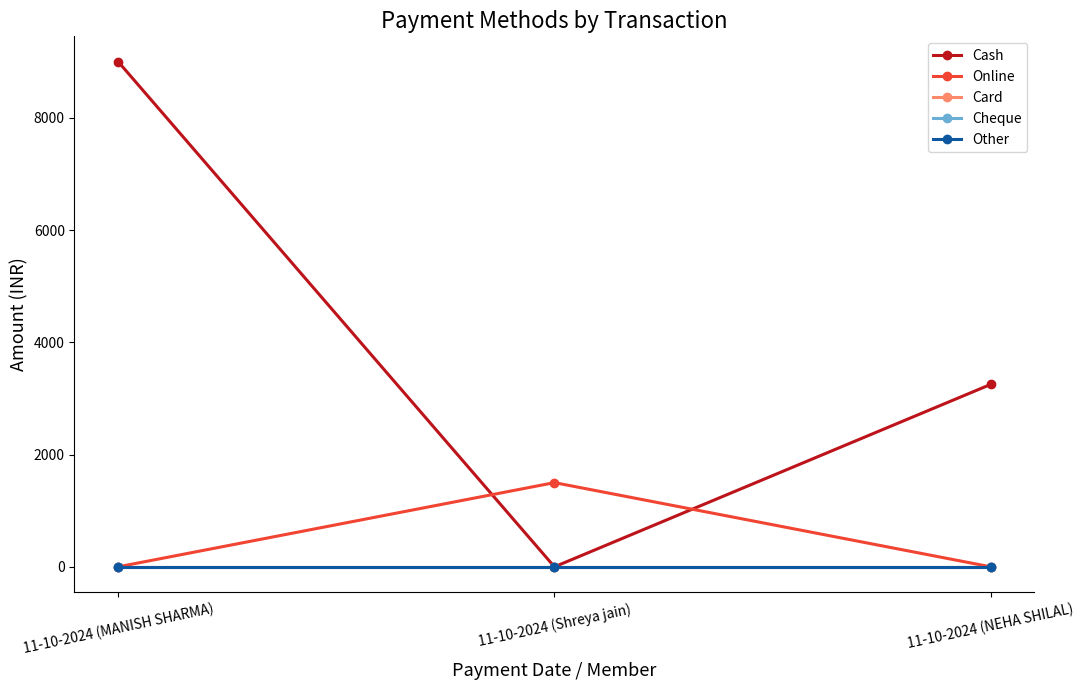

Rank the series at 11-10-2024 (MANISH SHARMA) from highest to lowest value.

Cash, Online, Card, Cheque, Other